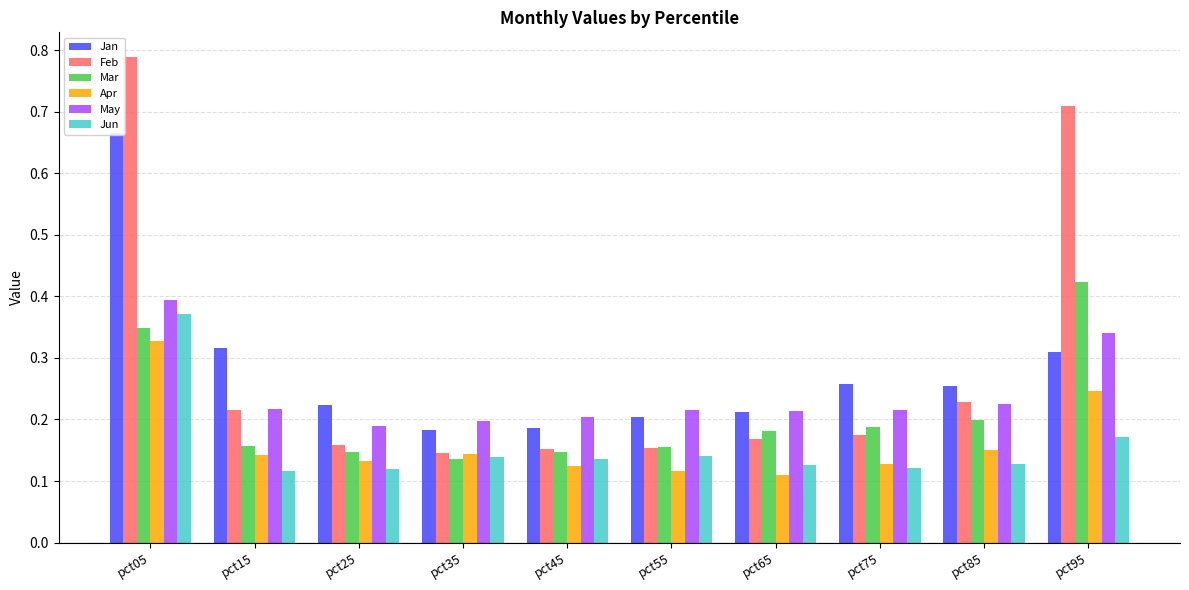

How many categories are shown in the chart?

10